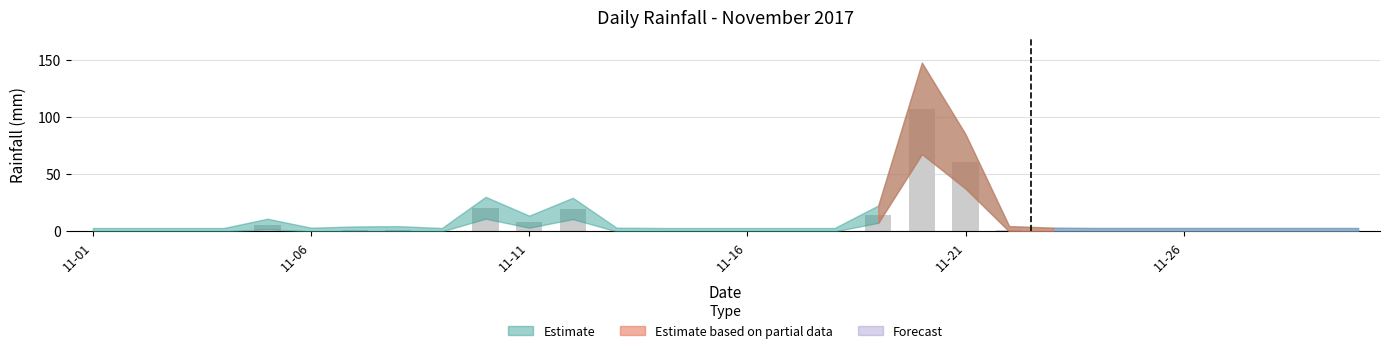

Does the chart contain stacked bars?

No